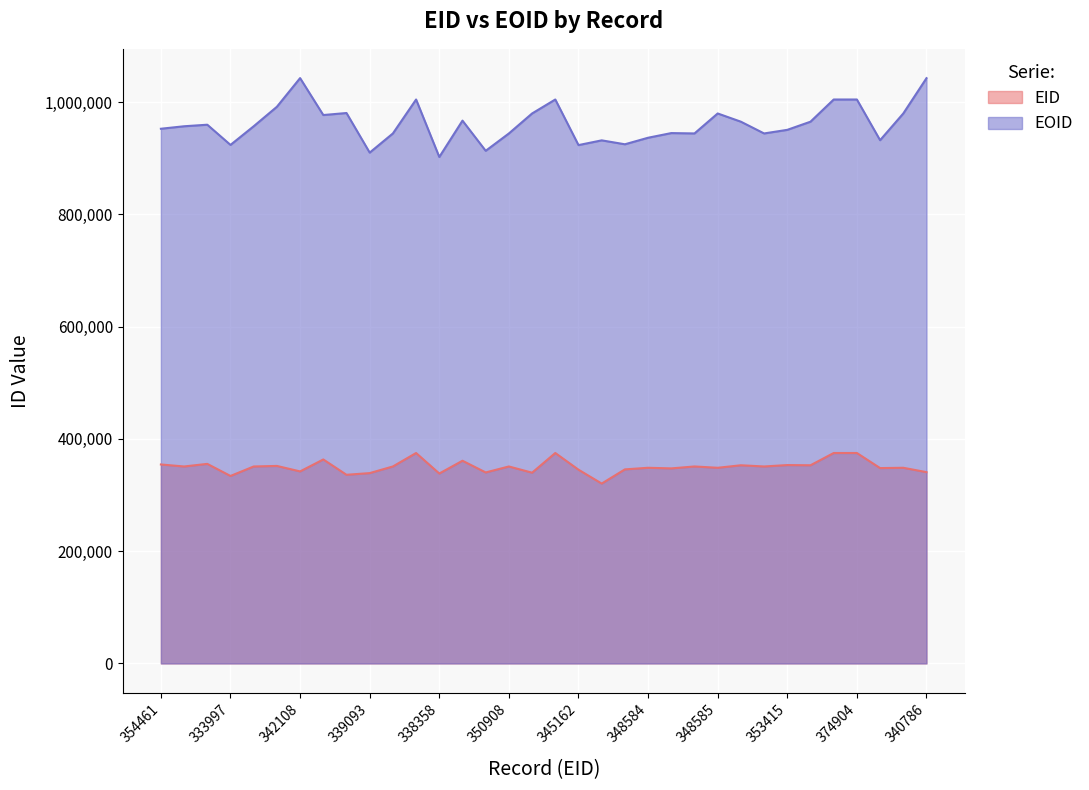

How many data points does each series have?

34